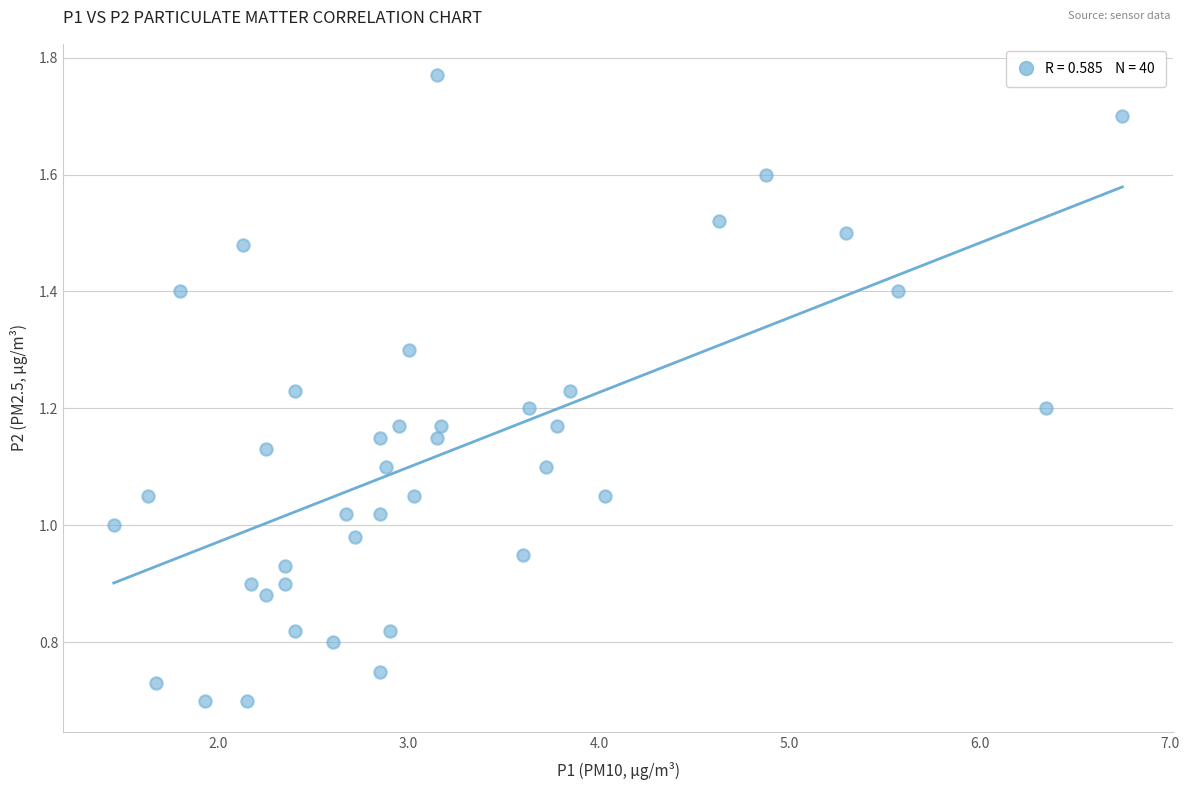

What is the range of X values (max minus min)?

5.3